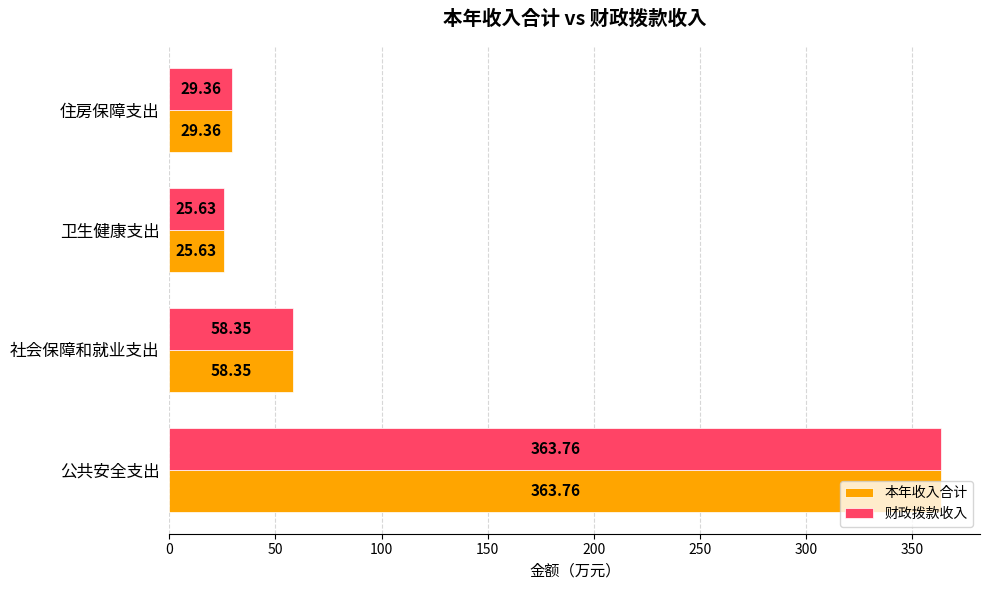

Which category has the lowest value in the 本年收入合计 series?

卫生健康支出